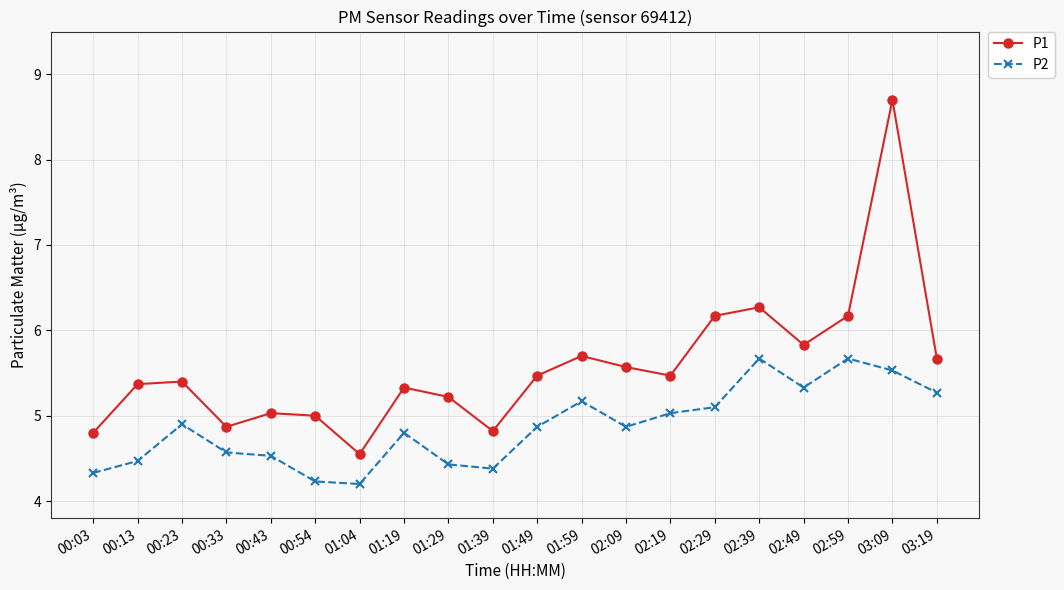

What is the total value across all series at 01:49?

10.3